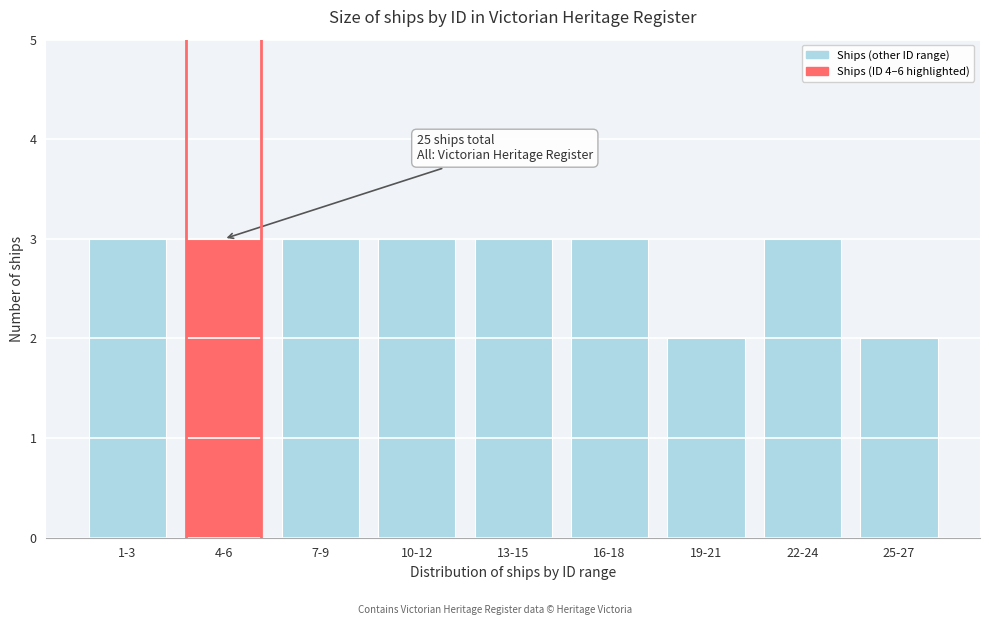

Reading left to right, what are all the values shown in this chart?

3	3	3	3	3	3	2	3	2